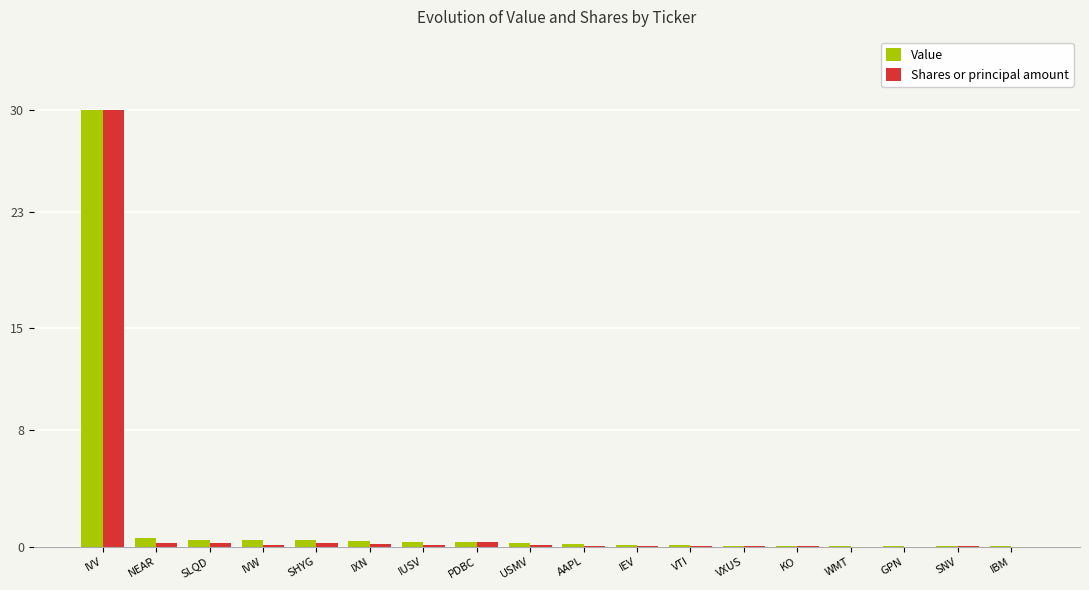

How many distinct data groups are displayed?

2